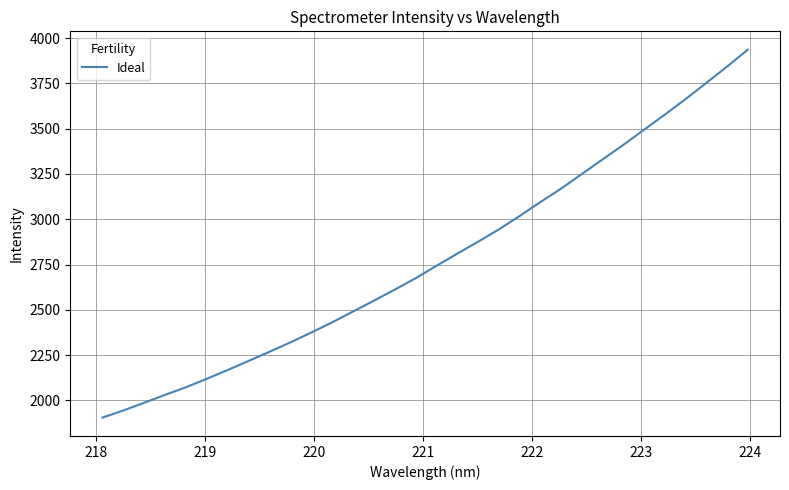

True or false: there are more than 0 points higher than both neighbors.

False